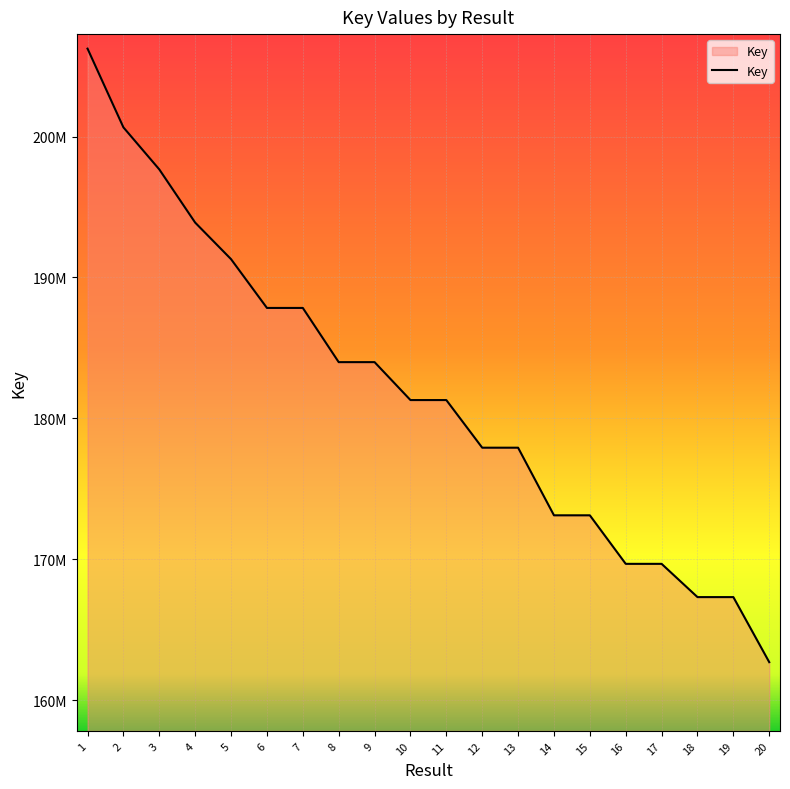

Is this an area chart (filled region under the line)?

Yes